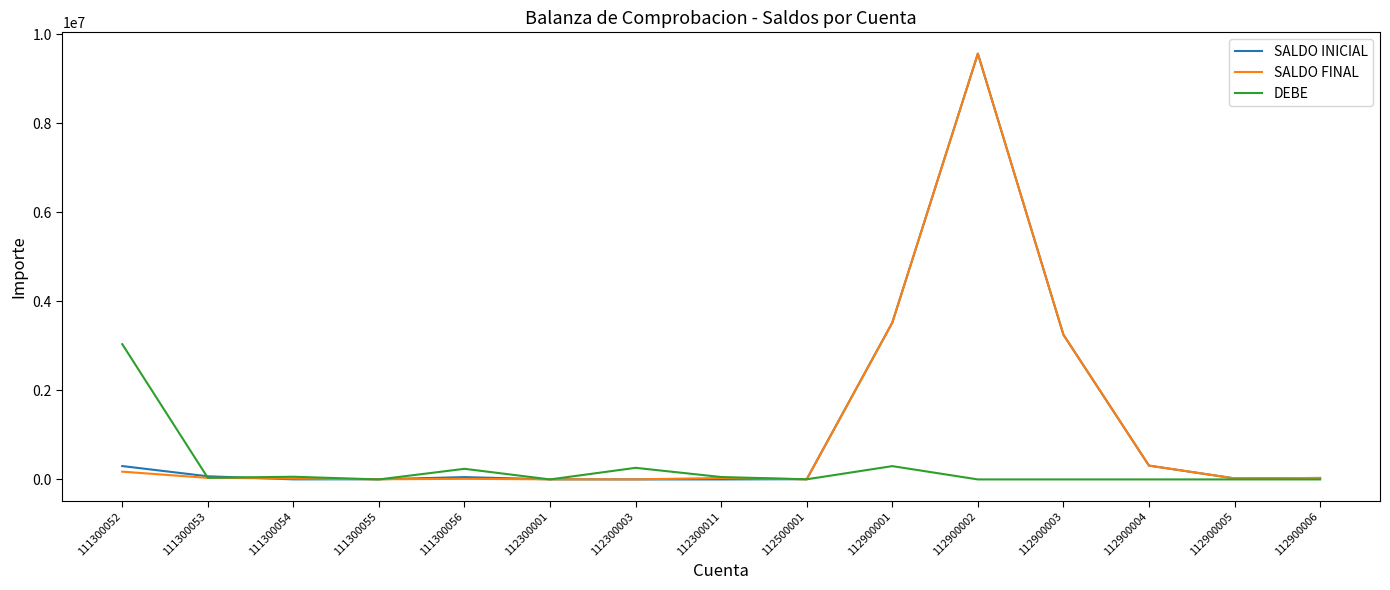

True or false: DEBE has a value of 60000.0 at 111300054.

True